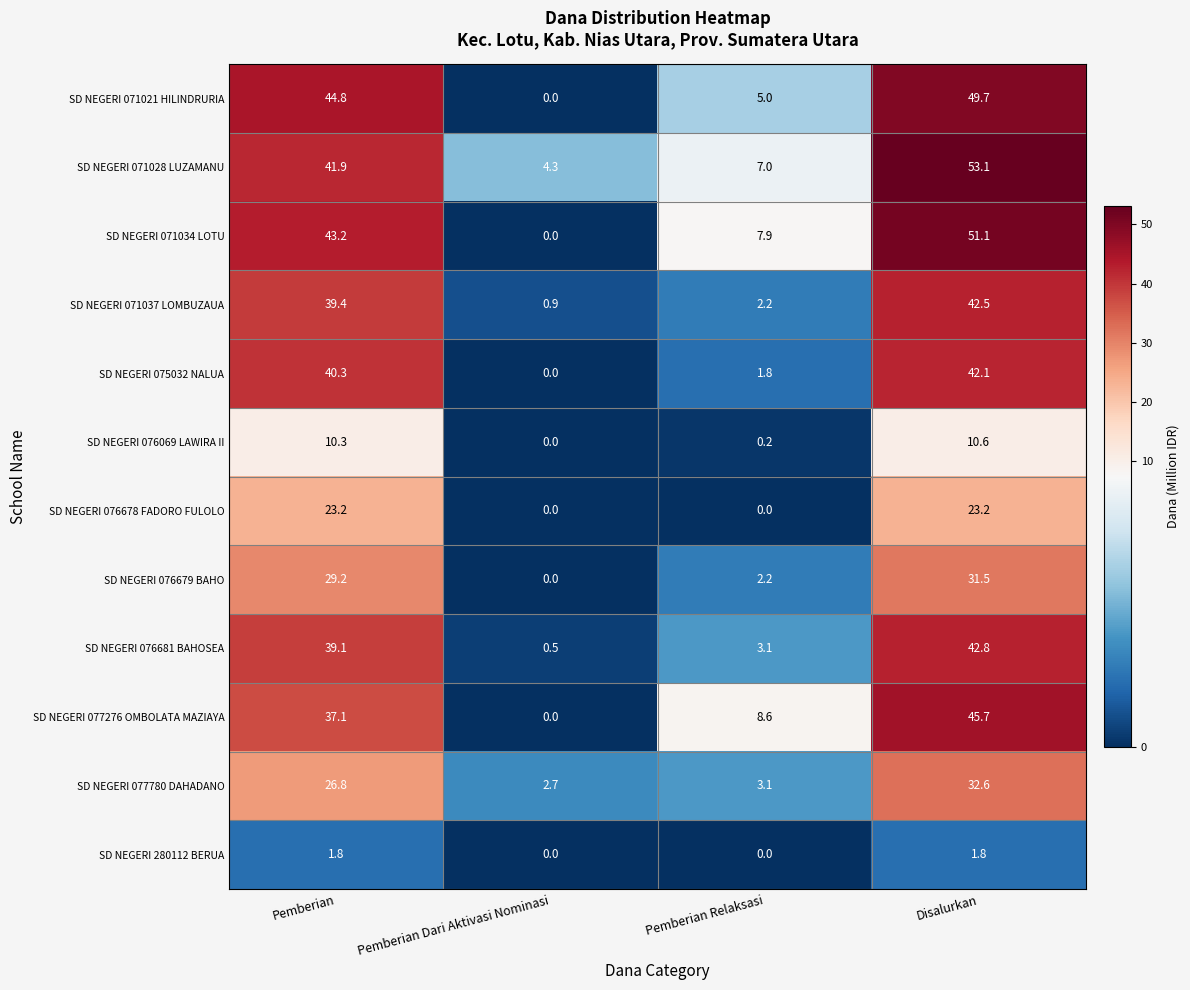

The SD NEGERI 076678 FADORO FULOLO series shows 37.6 at Disalurkan. True or false?

False